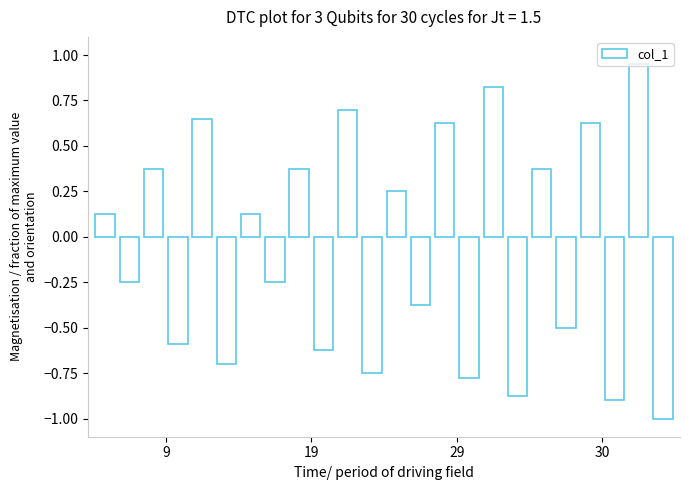

Does the chart contain stacked bars?

No